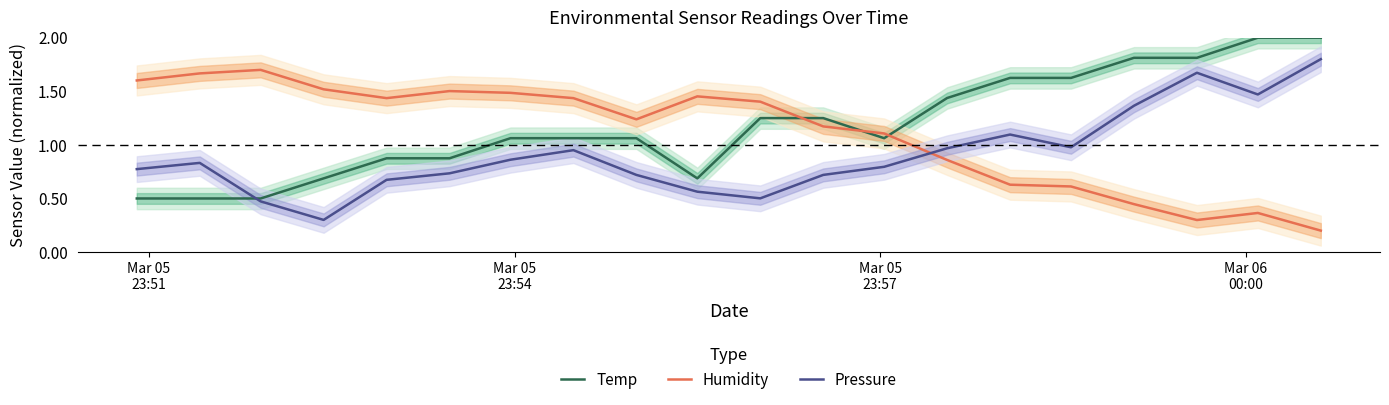

After their last crossing, which series has the higher values: Humidity or Pressure?

Pressure